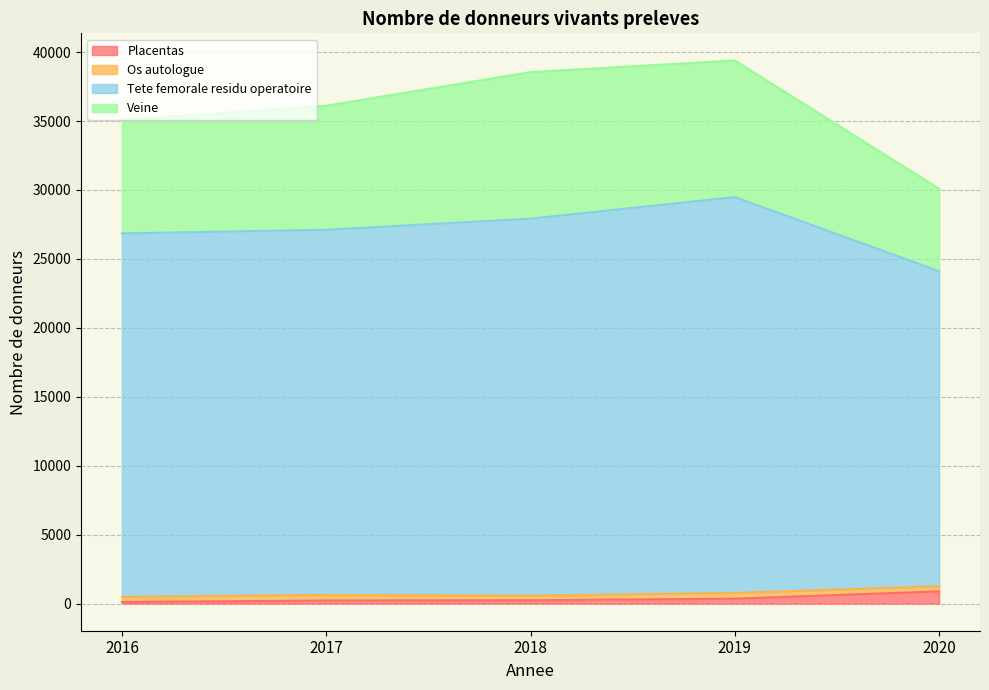

At which category is the sum across all series the highest?

2019